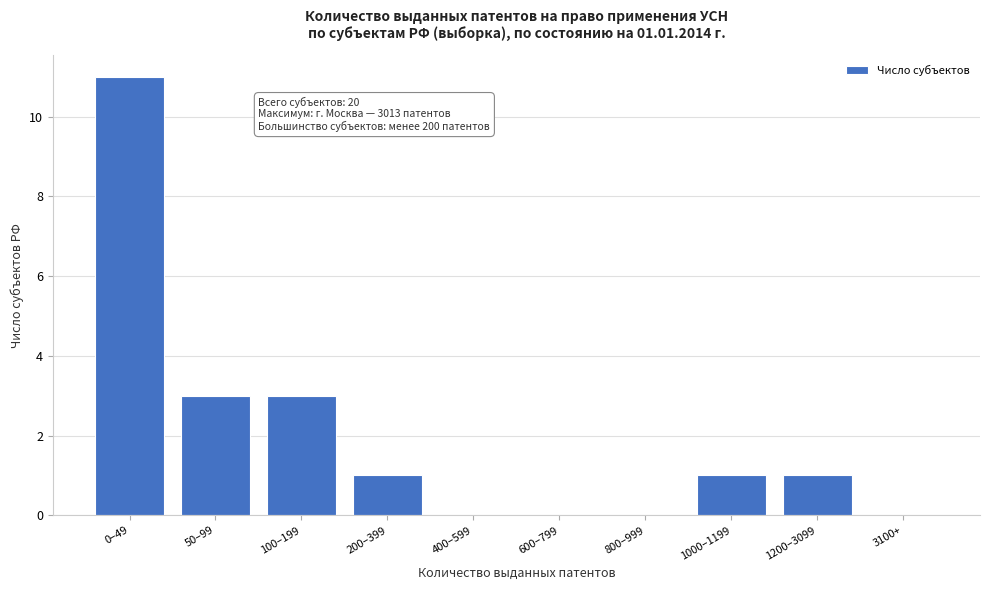

Reading left to right, what are all the values shown in this chart?

0–49=11	50–99=3	100–199=3	200–399=1	400–599=0	600–799=0	800–999=0	1000–1199=1	1200–3099=1	3100+=0